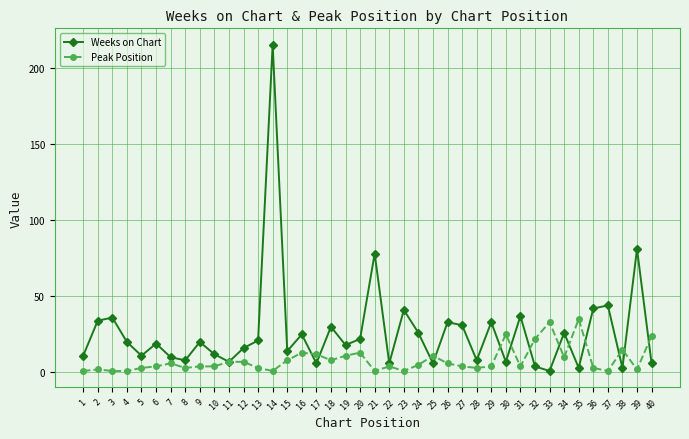

Where is Weeks on Chart nearest to the value 108?

39